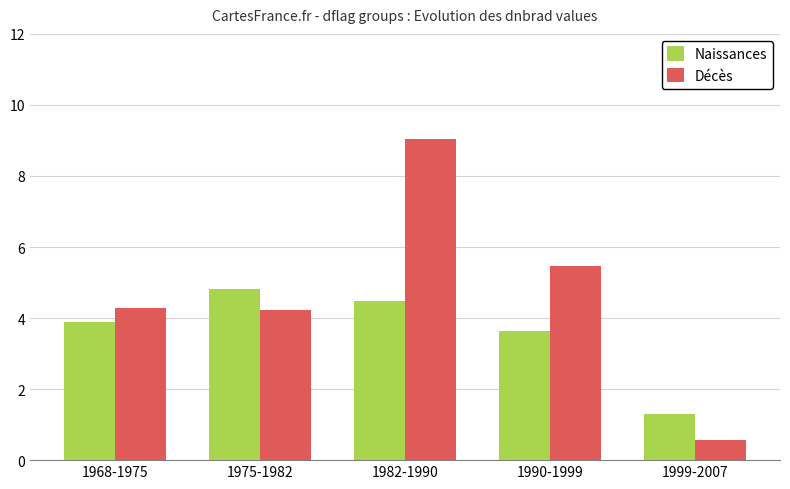

How many bars are there in each group?

2